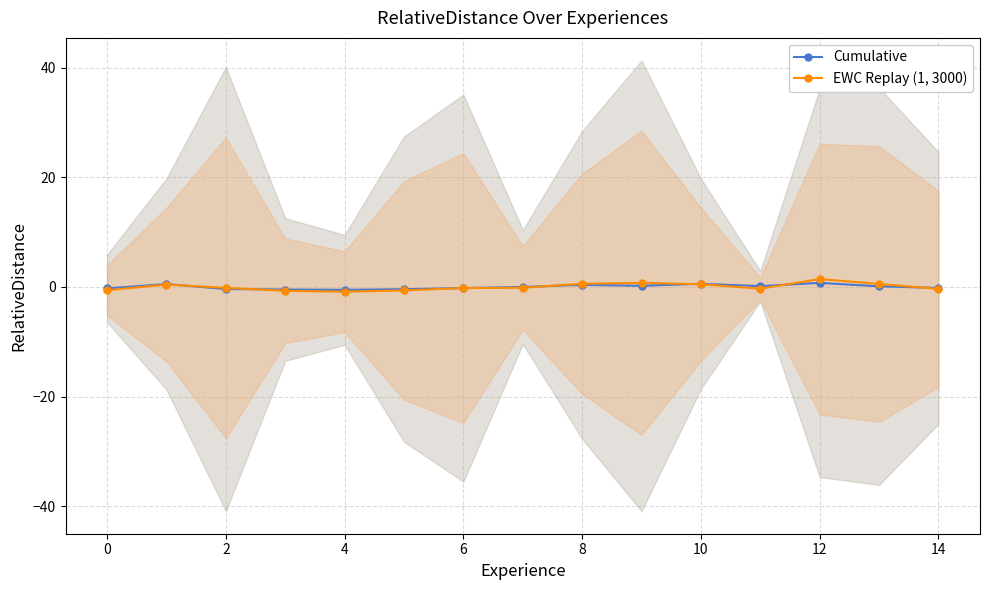

What is the highest value of the Cumulative series?

0.7